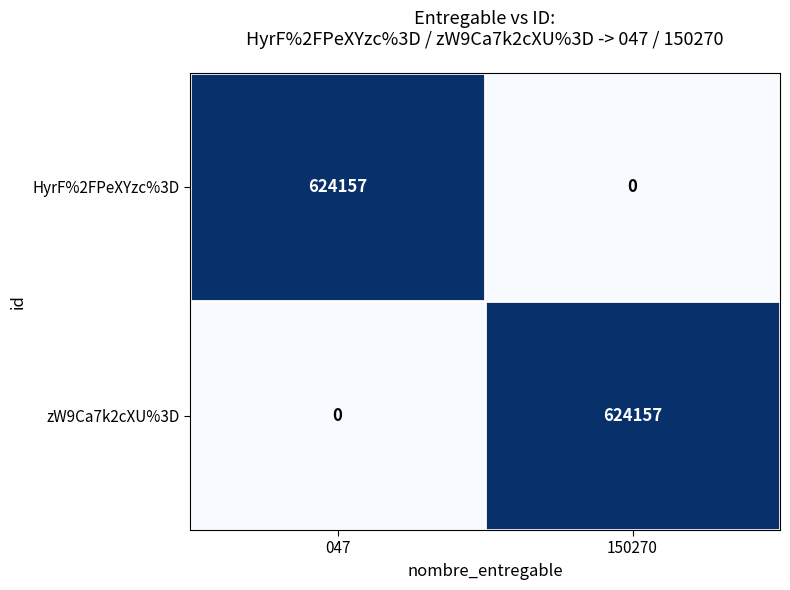

Reading right to left, extract all data points from this chart.

HyrF%2FPeXYzc%3D: 150270=0	047=624157
zW9Ca7k2cXU%3D: 150270=624157	047=0